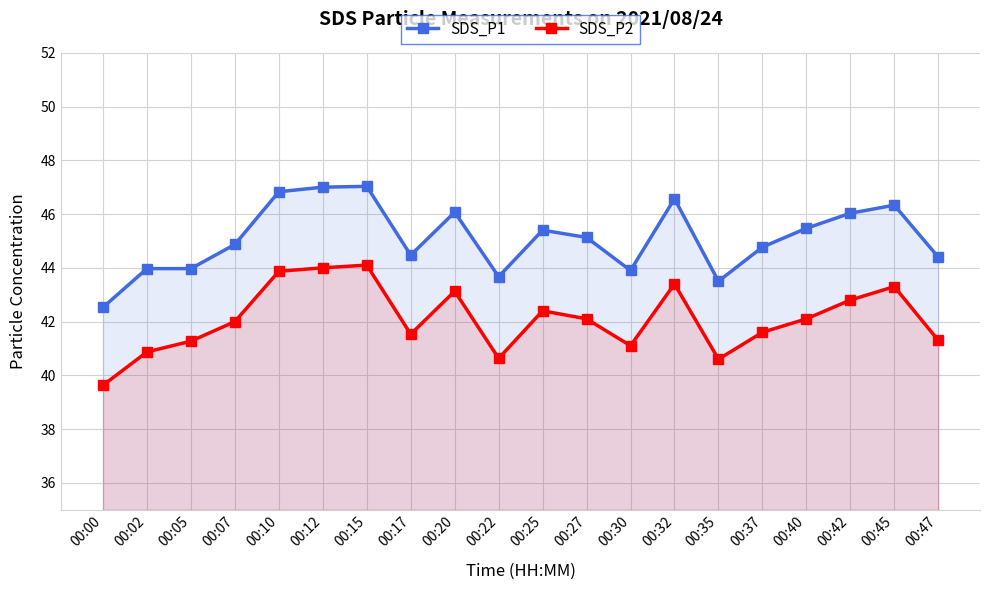

True or false: SDS_P2 and SDS_P1 cross at least once.

False